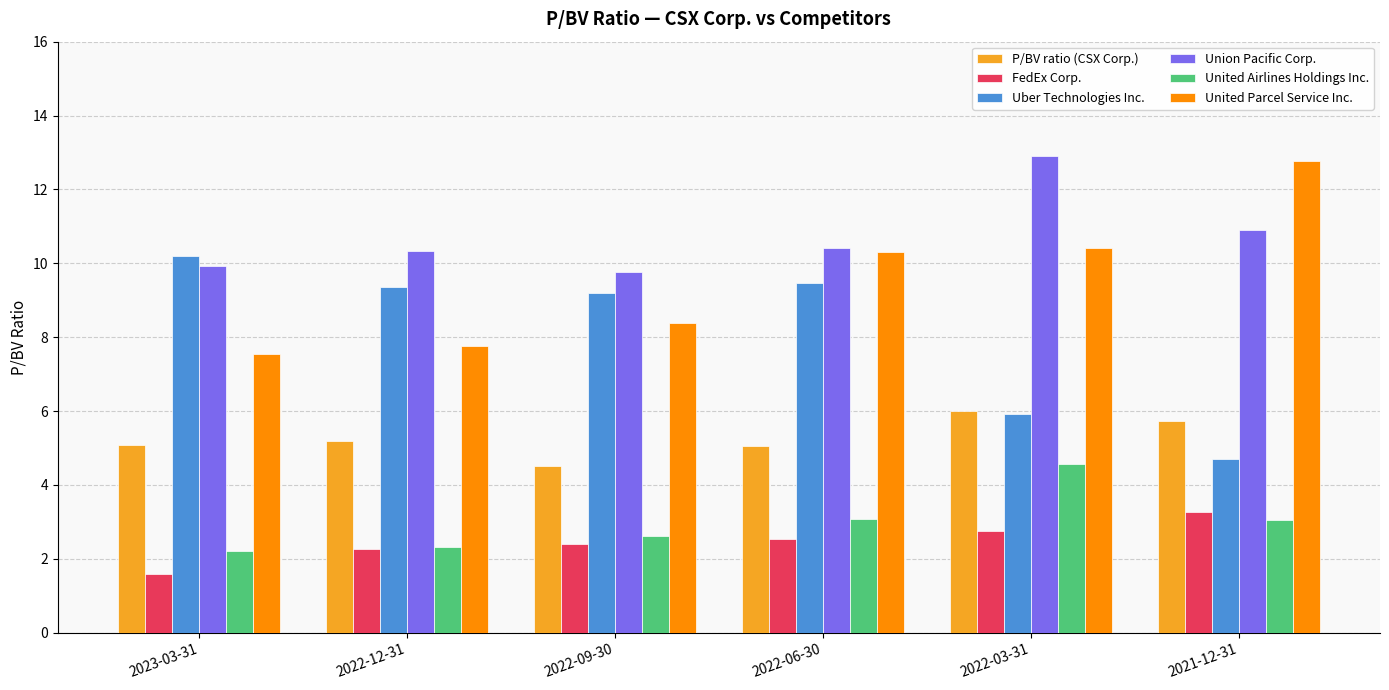

At how many categories does at least one series exceed 10?

5